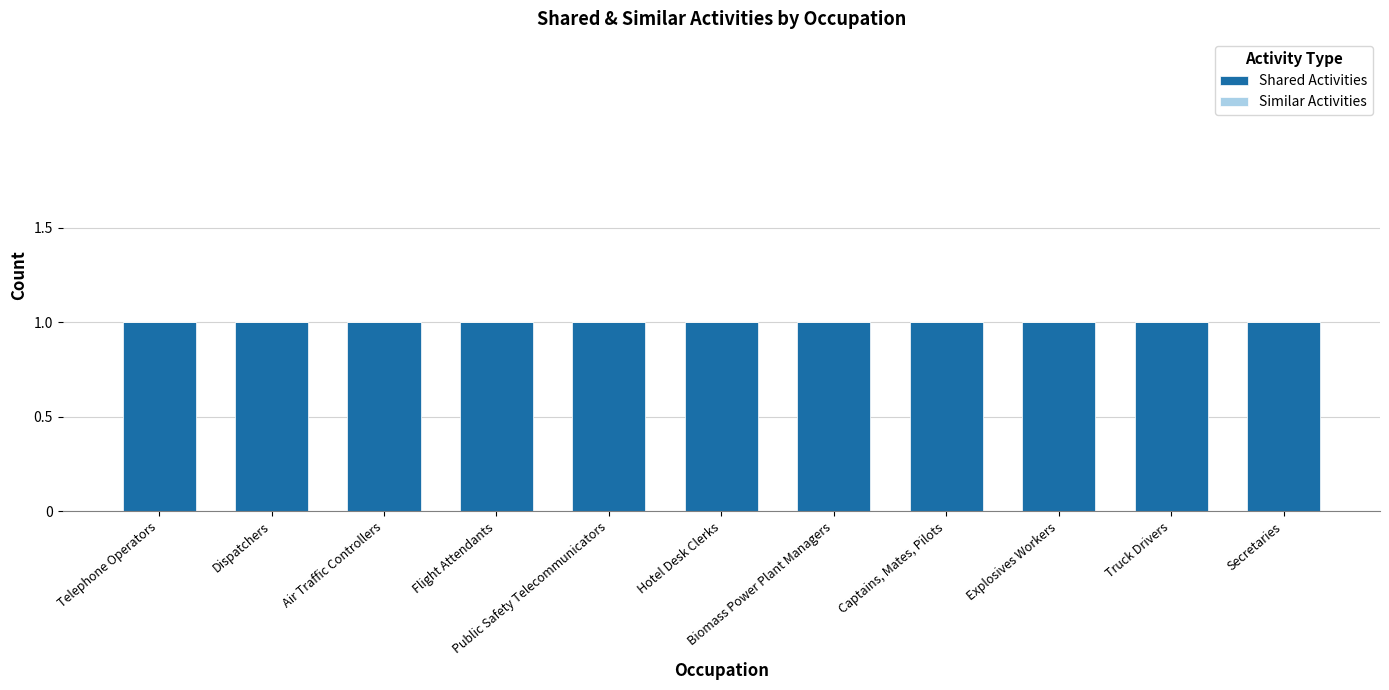

What position from the right is Biomass Power Plant Managers?

5